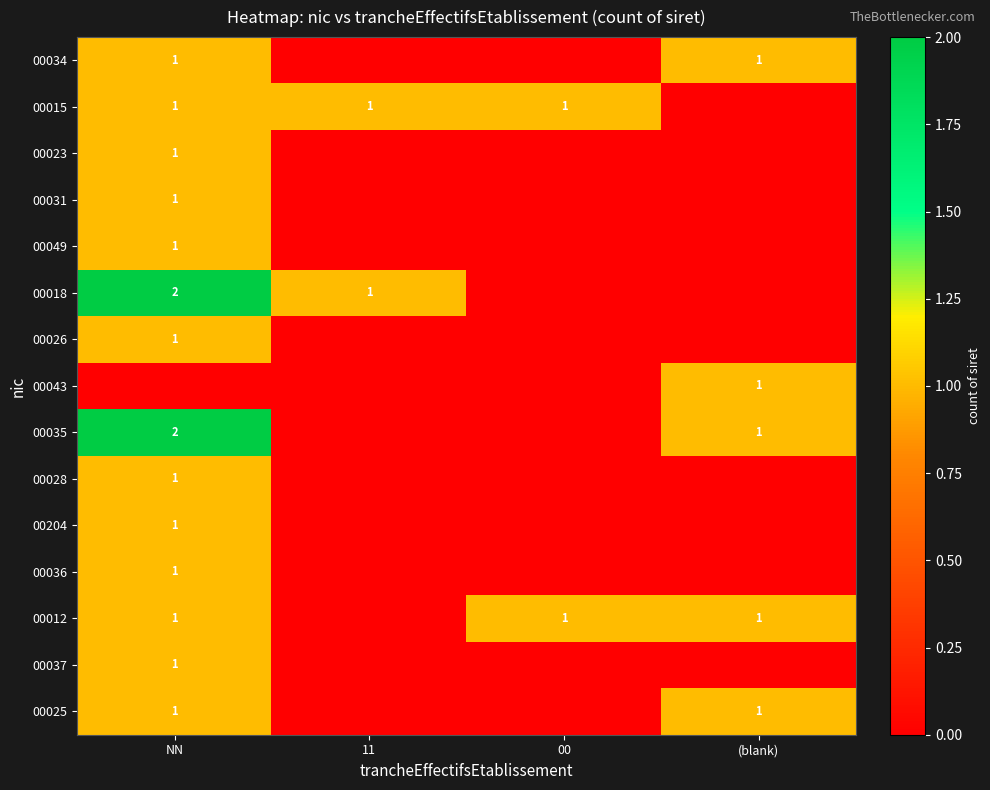

Where is 00036 nearest to the value 0?

11